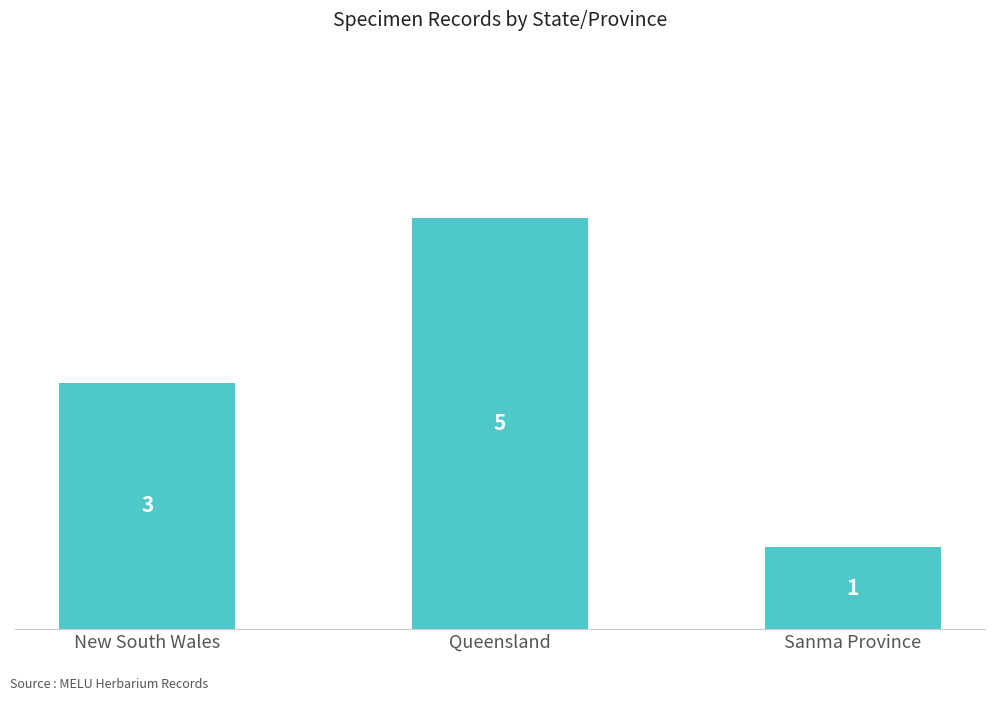

Which label corresponds to the largest value in the chart?

Queensland